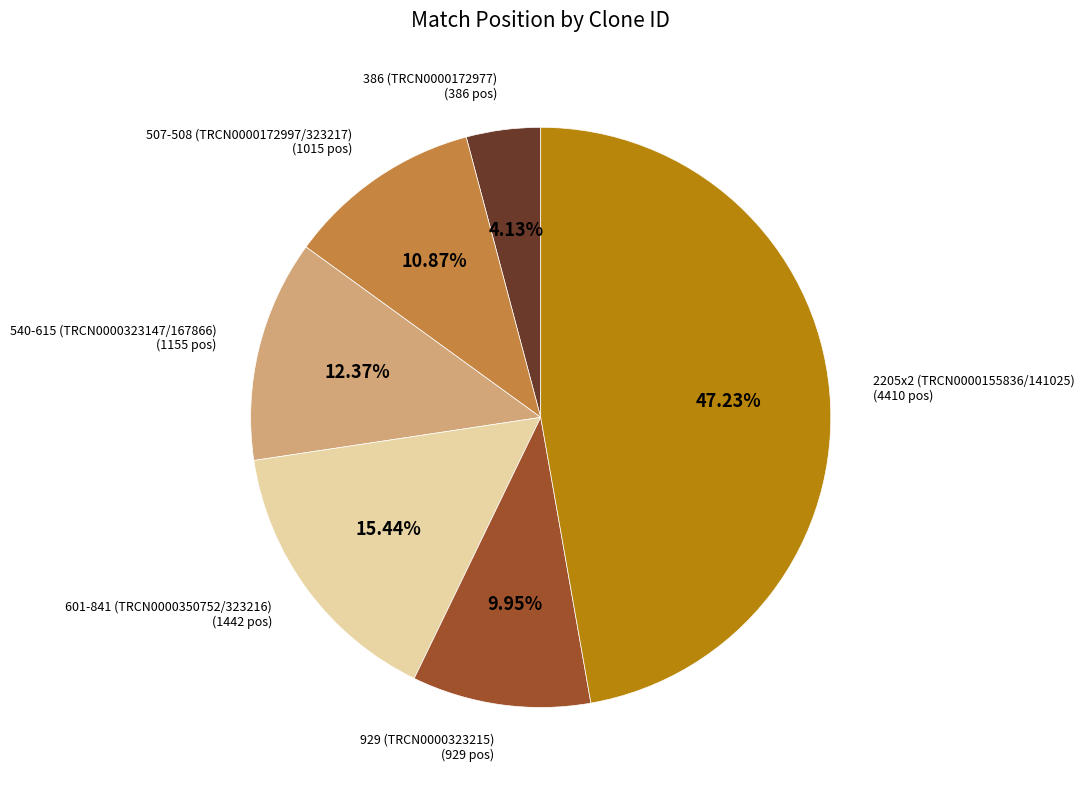

Rank the categories by value from highest to lowest.

2205x2 (TRCN0000155836/141025), 601-841 (TRCN0000350752/323216), 540-615 (TRCN0000323147/167866), 507-508 (TRCN0000172997/323217), 929 (TRCN0000323215), 386 (TRCN0000172977)